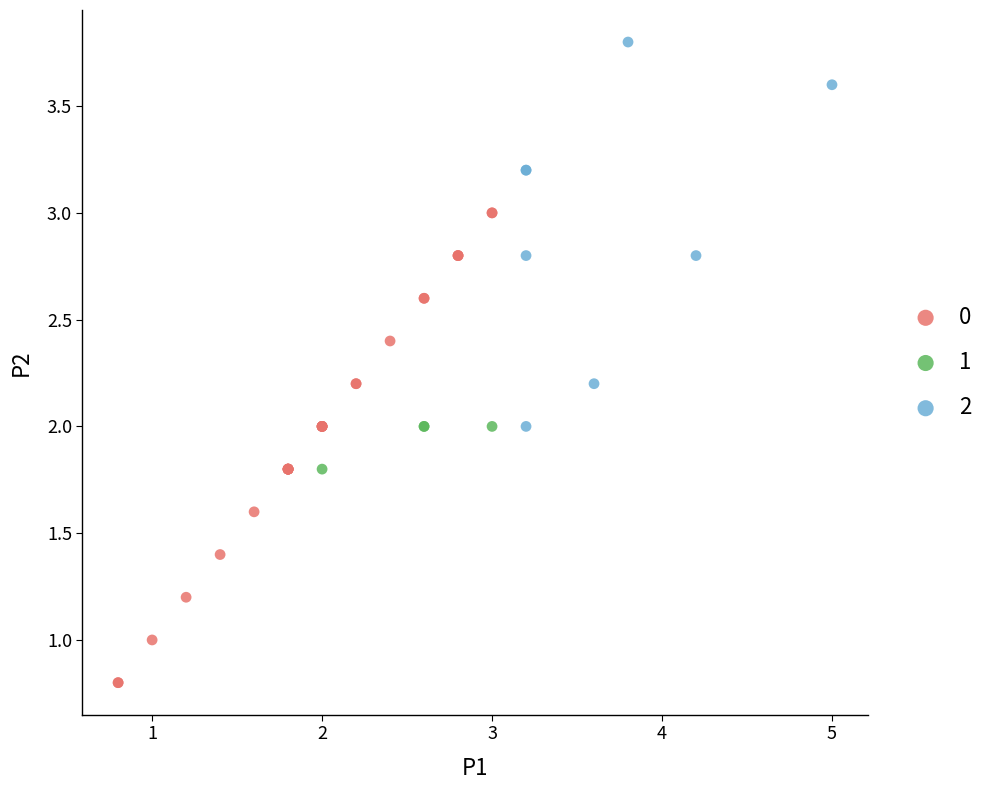

Which series has the largest Y range (max minus min)?

0